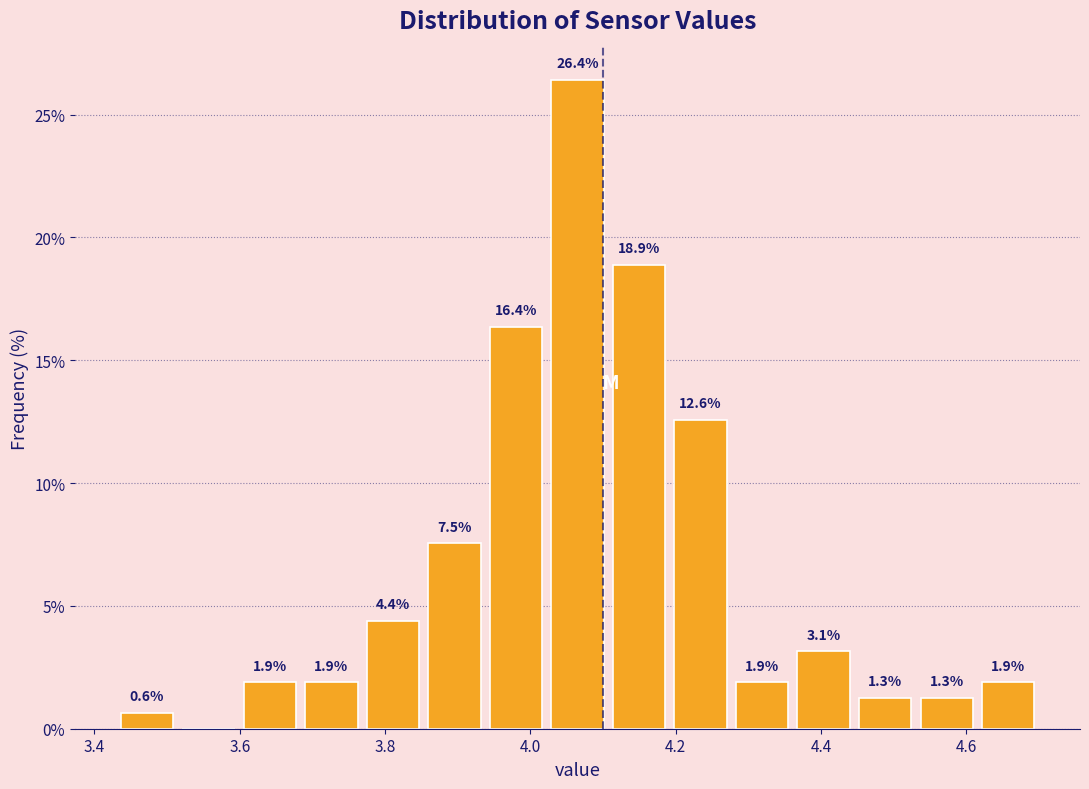

Which range on the x-axis has the tallest bar?

4.02 to 4.10